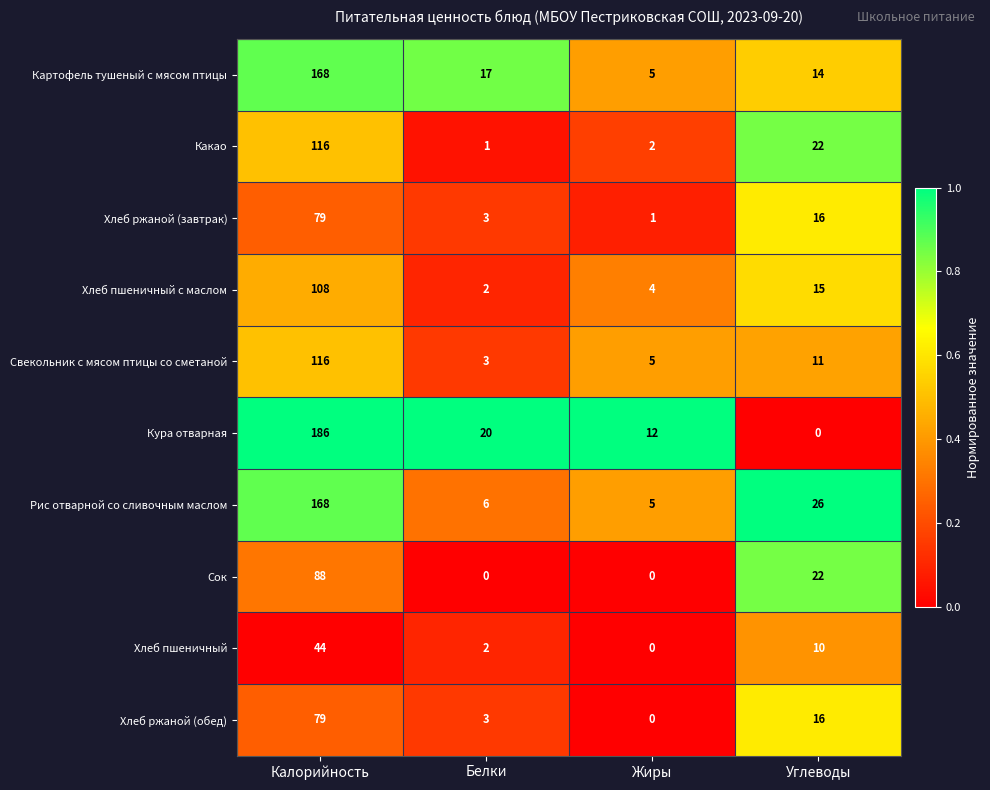

Between Белки and Жиры, which series saw the biggest shift?

Картофель тушеный с мясом птицы